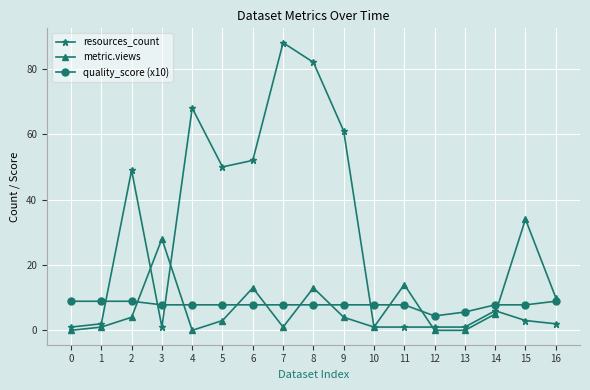

How many distinct data groups are displayed?

3